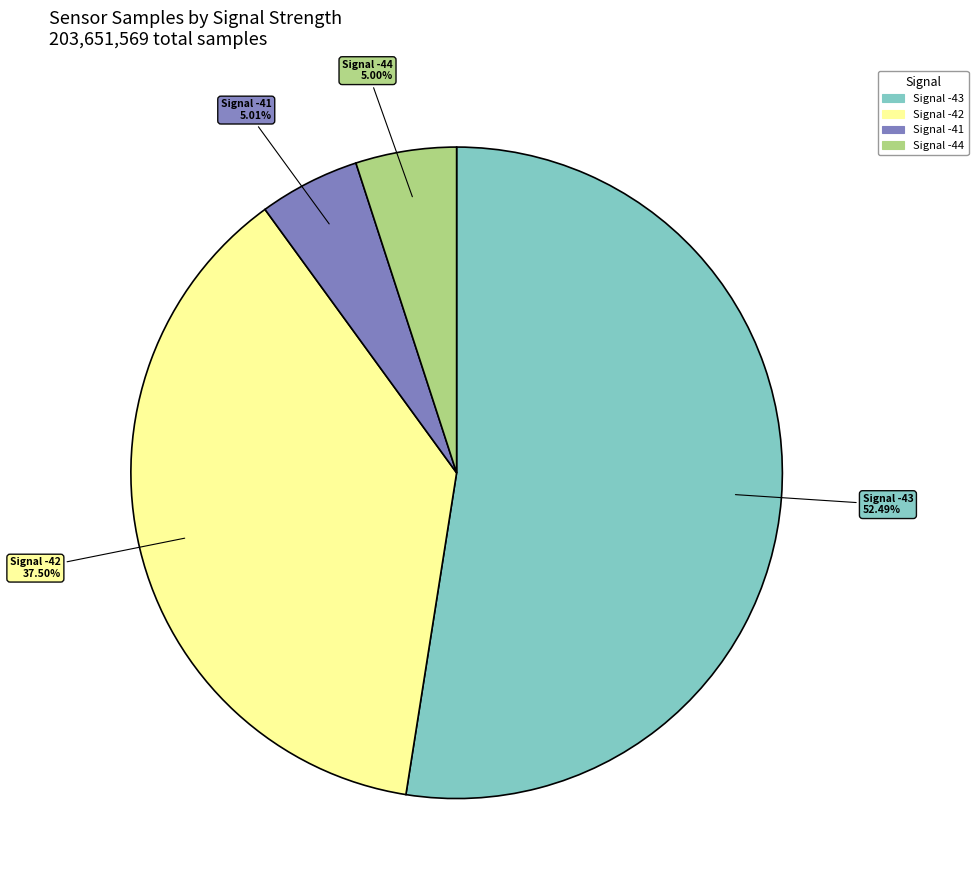

Does any single category account for the majority?

Yes